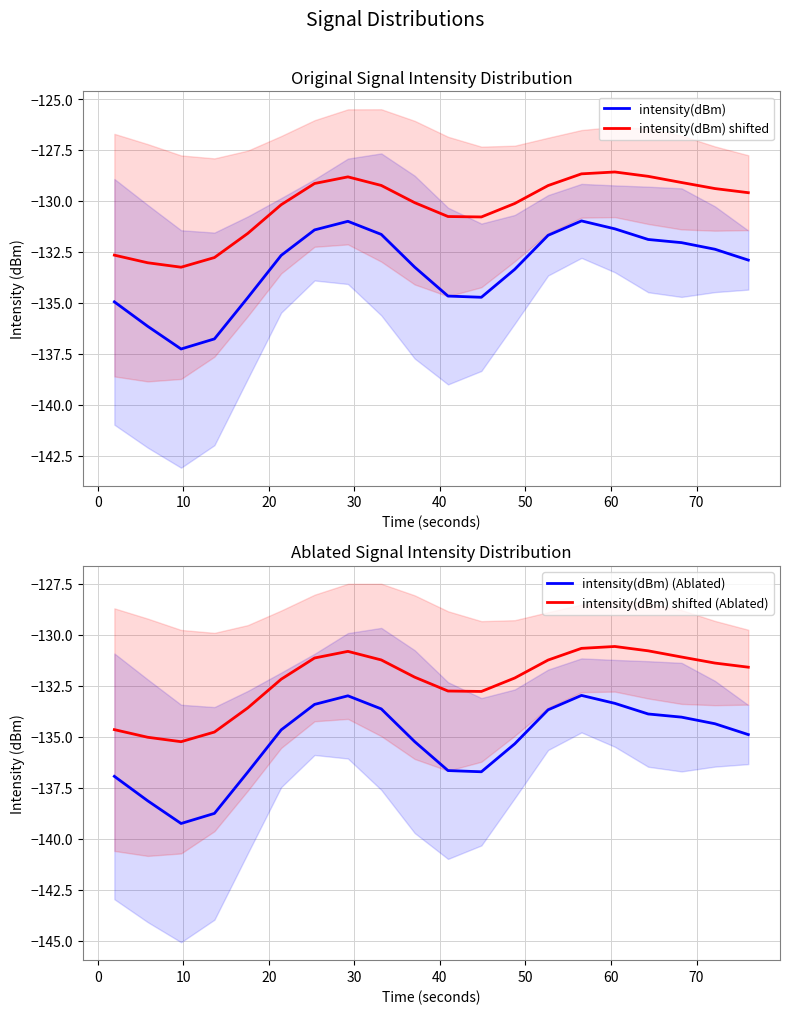

What is the highest value of the intensity(dBm) shifted (Ablated) series?

-130.6